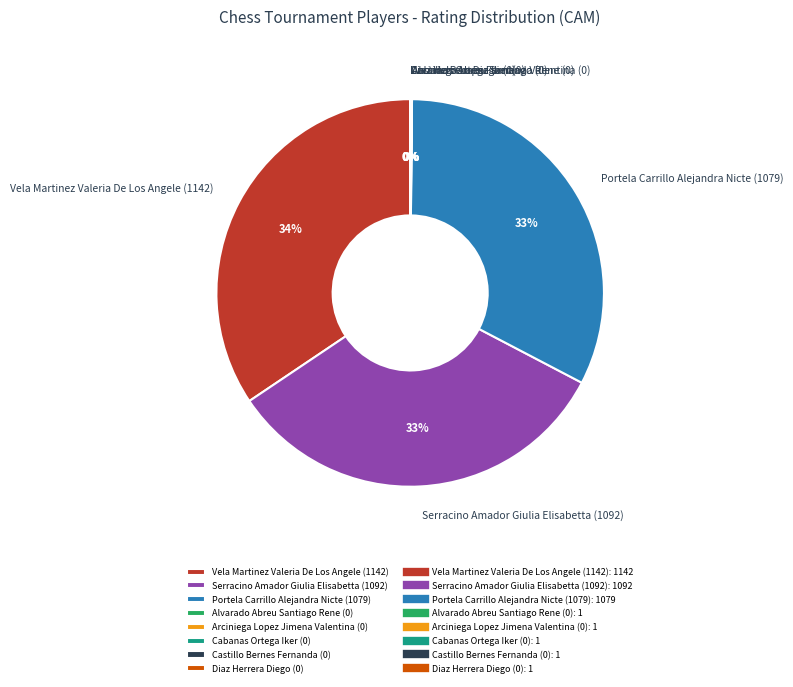

To the nearest percent, what portion does Vela Martinez Valeria De Los Angele (1142) represent?

34%